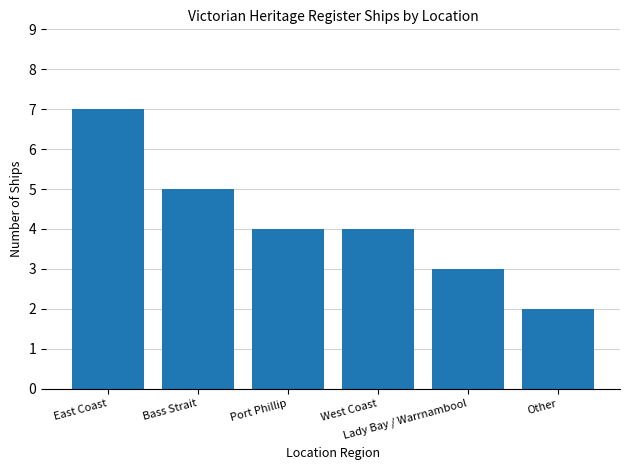

True or false: the data shows 4 at Other.

False